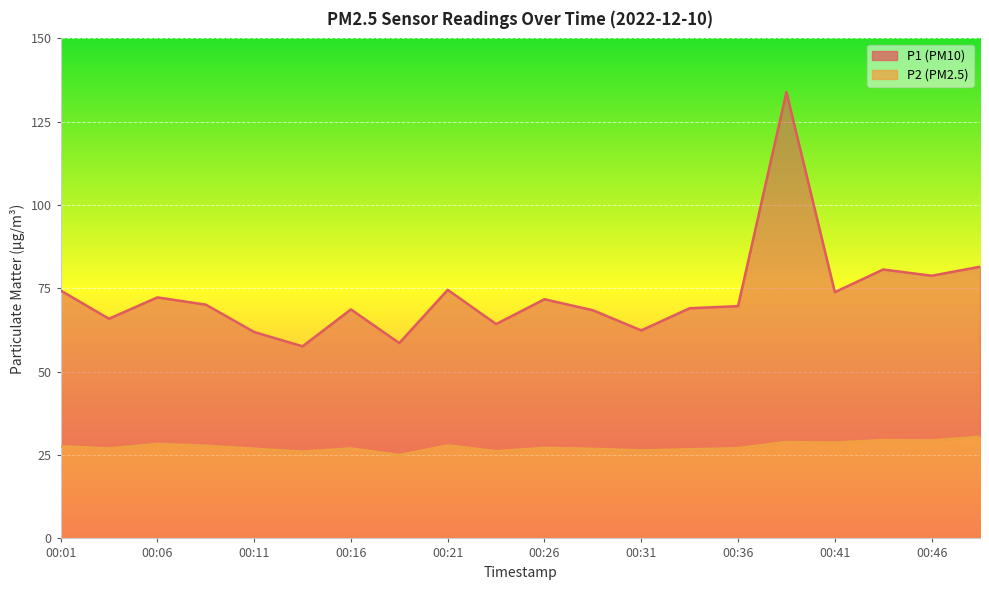

The value of P1 at 00:46 is 78.8. True or false?

True